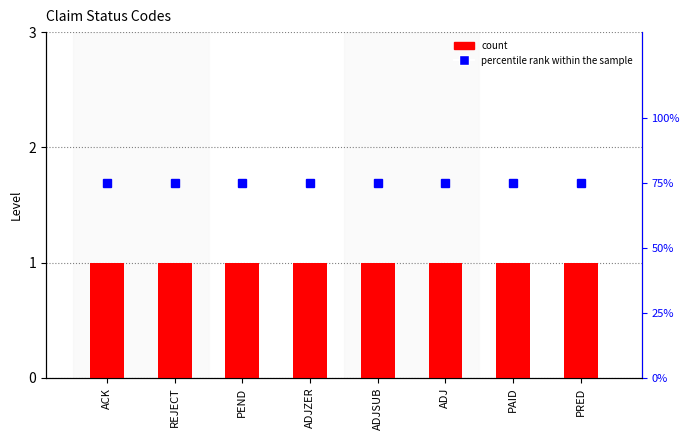

Between ADJSUB and PAID, which series saw the biggest shift?

count